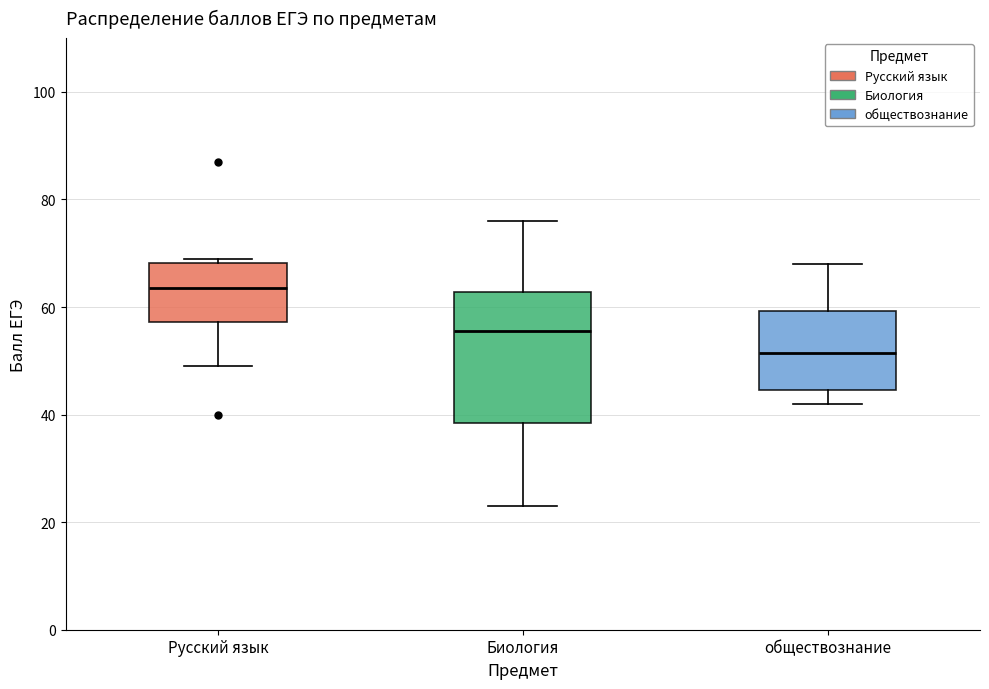

Reading left to right, transcribe this box plot: for each box, give where its median line is, the range the box spans, and where its two whiskers end, as read against the y-axis. The values are not printed on the chart, so give them approximately, as read against the axis.

Русский язык: median 64, box 58 to 68, whiskers 50 to 70
Биология: median 56, box 38 to 62, whiskers 24 to 76
обществознание: median 52, box 44 to 60, whiskers 42 to 68